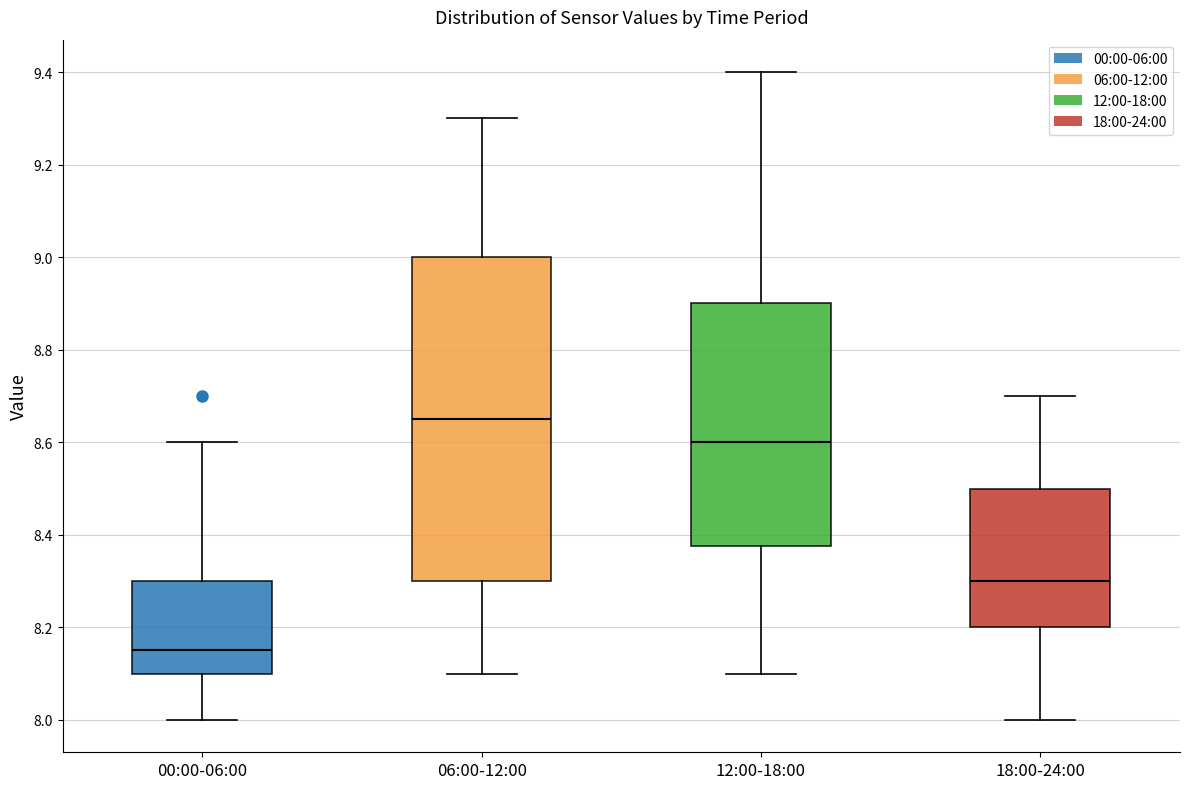

Which box's median line is the lowest?

00:00-06:00